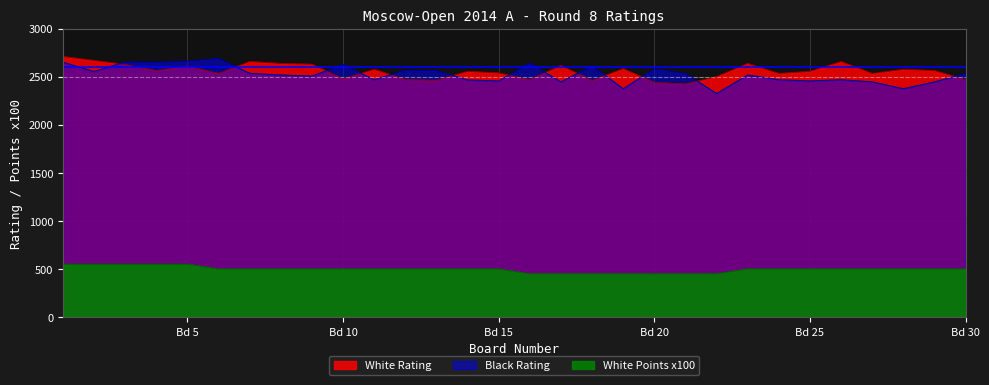

What is the total value across all series at Bd 15?

5495